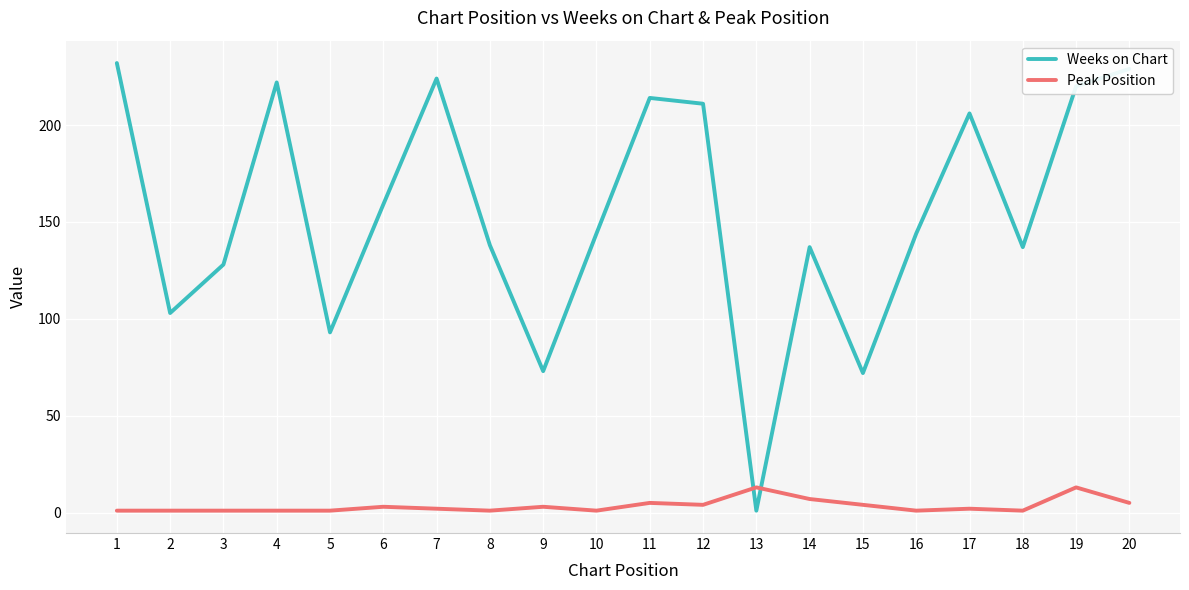

Which series has the largest range (max minus min)?

Weeks on Chart